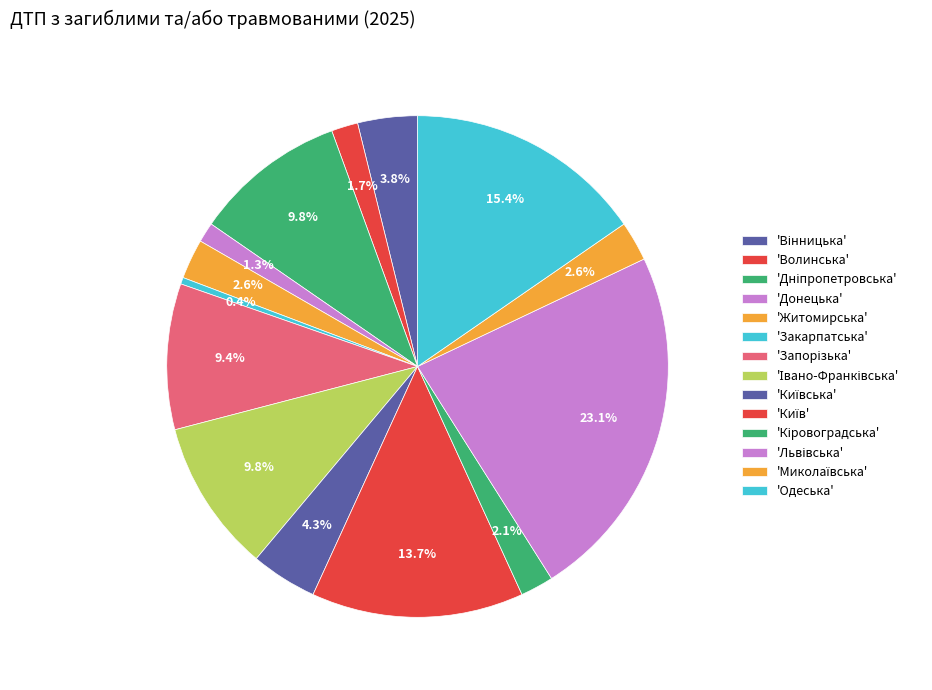

What is the largest slice in the pie chart?

Львівська